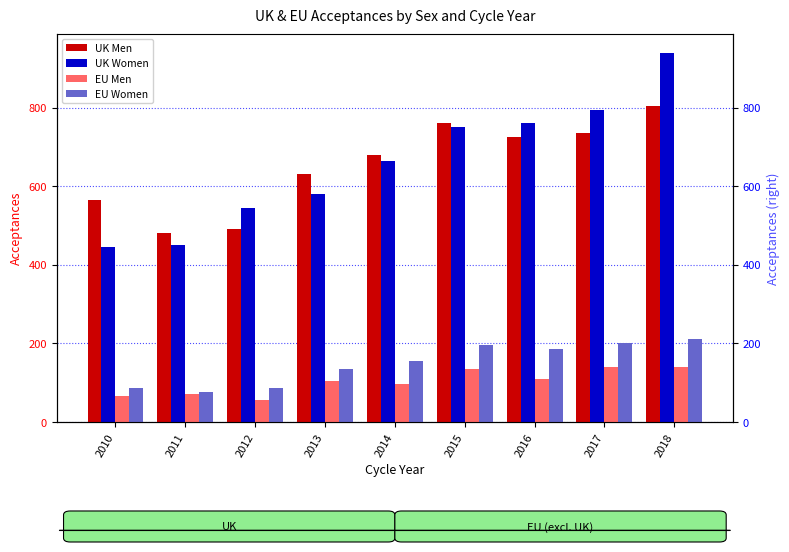

Reading right to left, what are all the values shown in this chart?

UK Men: 2018=805	2017=735	2016=725	2015=760	2014=680	2013=630	2012=490	2011=480	2010=565
UK Women: 2018=940	2017=795	2016=760	2015=750	2014=665	2013=580	2012=545	2011=450	2010=445
EU Men: 2018=140	2017=140	2016=110	2015=135	2014=95	2013=105	2012=55	2011=70	2010=65
EU Women: 2018=210	2017=200	2016=185	2015=195	2014=155	2013=135	2012=85	2011=75	2010=85